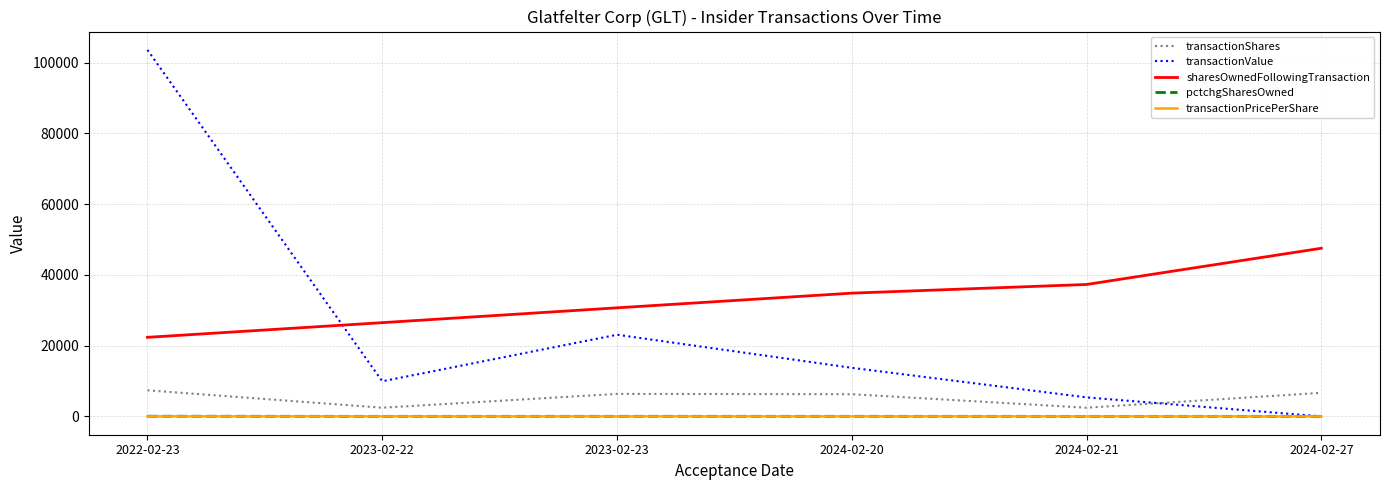

The value of sharesOwnedFollowingTransaction at 2024-02-21 is 66003.0. True or false?

False